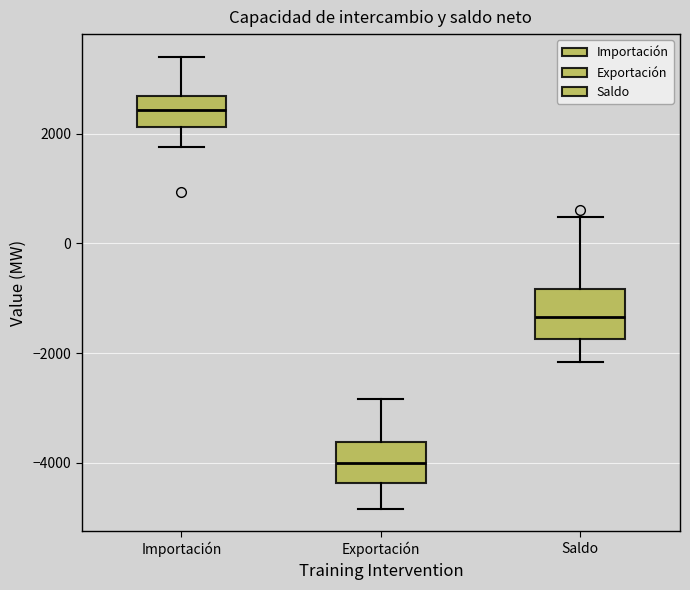

Where is the upper edge of the box for Importación on the y-axis? The values are not printed on the chart, so give them approximately, as read against the axis.

2600